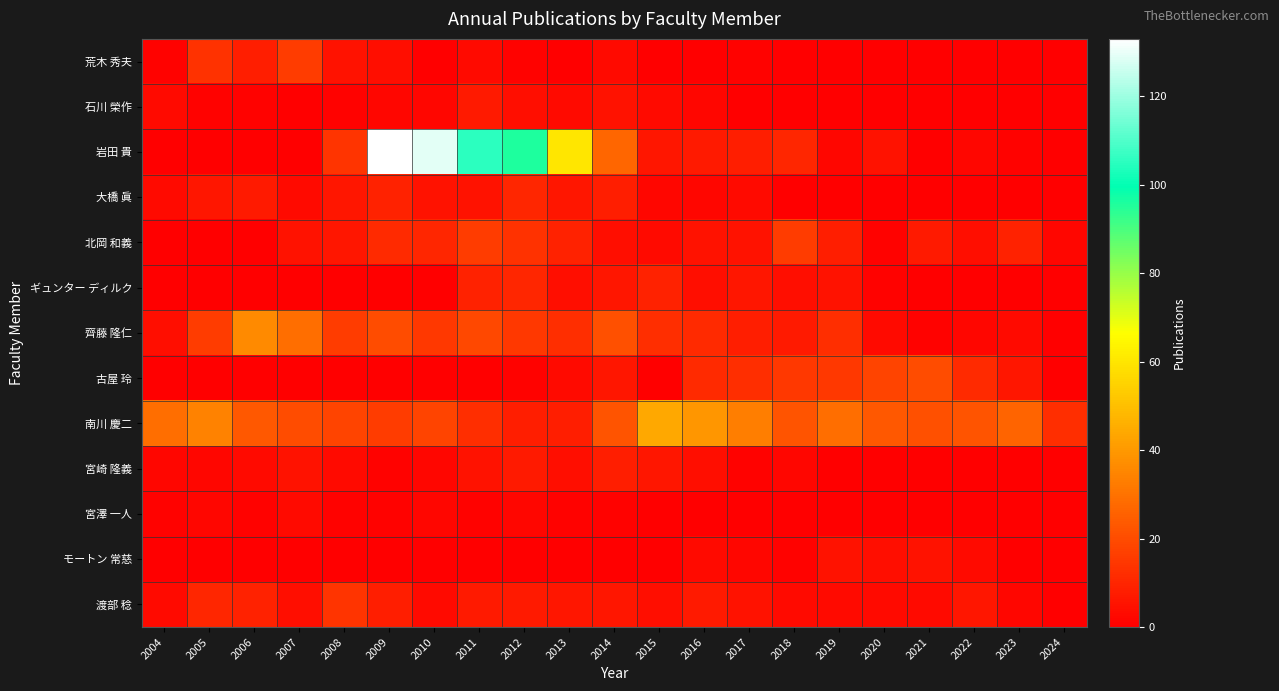

Reading left to right, extract all data points from this chart.

荒木 秀夫: 2004=1	2005=13	2006=8	2007=16	2008=5	2009=4	2010=0	2011=3	2012=1	2013=0	2014=3	2015=0	2016=0	2017=1	2018=0	2019=0	2020=0	2021=0	2022=0	2023=0	2024=0
石川 榮作: 2004=3	2005=1	2006=1	2007=0	2008=1	2009=2	2010=2	2011=7	2012=4	2013=3	2014=5	2015=3	2016=2	2017=0	2018=0	2019=0	2020=0	2021=0	2022=0	2023=0	2024=0
岩田 貴: 2004=0	2005=0	2006=0	2007=0	2008=14	2009=133	2010=129	2011=105	2012=96	2013=60	2014=27	2015=6	2016=7	2017=8	2018=10	2019=2	2020=5	2021=0	2022=2	2023=1	2024=0
大橋 眞: 2004=3	2005=6	2006=7	2007=3	2008=6	2009=9	2010=5	2011=5	2012=10	2013=6	2014=8	2015=2	2016=2	2017=3	2018=0	2019=0	2020=0	2021=0	2022=0	2023=0	2024=0
北岡 和義: 2004=0	2005=0	2006=0	2007=5	2008=6	2009=11	2010=10	2011=16	2012=13	2013=9	2014=4	2015=3	2016=5	2017=5	2018=16	2019=8	2020=1	2021=7	2022=4	2023=9	2024=2
ギュンター ディルク: 2004=0	2005=0	2006=0	2007=0	2008=0	2009=0	2010=0	2011=9	2012=10	2013=4	2014=6	2015=9	2016=4	2017=6	2018=4	2019=5	2020=1	2021=0	2022=0	2023=0	2024=0
齊藤 隆仁: 2004=4	2005=16	2006=36	2007=29	2008=16	2009=20	2010=15	2011=19	2012=15	2013=12	2014=21	2015=12	2016=11	2017=8	2018=7	2019=12	2020=3	2021=1	2022=2	2023=3	2024=0
古屋 玲: 2004=0	2005=0	2006=0	2007=0	2008=0	2009=0	2010=0	2011=0	2012=1	2013=3	2014=6	2015=0	2016=11	2017=12	2018=15	2019=15	2020=18	2021=20	2022=11	2023=6	2024=0
南川 慶二: 2004=29	2005=34	2006=23	2007=20	2008=18	2009=16	2010=18	2011=12	2012=8	2013=8	2014=22	2015=44	2016=39	2017=33	2018=22	2019=29	2020=23	2021=21	2022=22	2023=26	2024=12
宮崎 隆義: 2004=2	2005=2	2006=3	2007=5	2008=3	2009=1	2010=2	2011=5	2012=7	2013=4	2014=8	2015=6	2016=4	2017=1	2018=2	2019=0	2020=0	2021=0	2022=0	2023=0	2024=0
宮澤 一人: 2004=1	2005=2	2006=1	2007=3	2008=1	2009=1	2010=2	2011=1	2012=2	2013=1	2014=1	2015=0	2016=0	2017=0	2018=0	2019=0	2020=0	2021=0	2022=0	2023=0	2024=0
モートン 常慈: 2004=0	2005=0	2006=0	2007=0	2008=0	2009=0	2010=0	2011=0	2012=0	2013=0	2014=0	2015=0	2016=3	2017=2	2018=1	2019=5	2020=4	2021=5	2022=3	2023=0	2024=0
渡部 稔: 2004=3	2005=10	2006=9	2007=4	2008=14	2009=8	2010=3	2011=7	2012=7	2013=6	2014=6	2015=4	2016=7	2017=5	2018=3	2019=3	2020=3	2021=3	2022=6	2023=2	2024=0